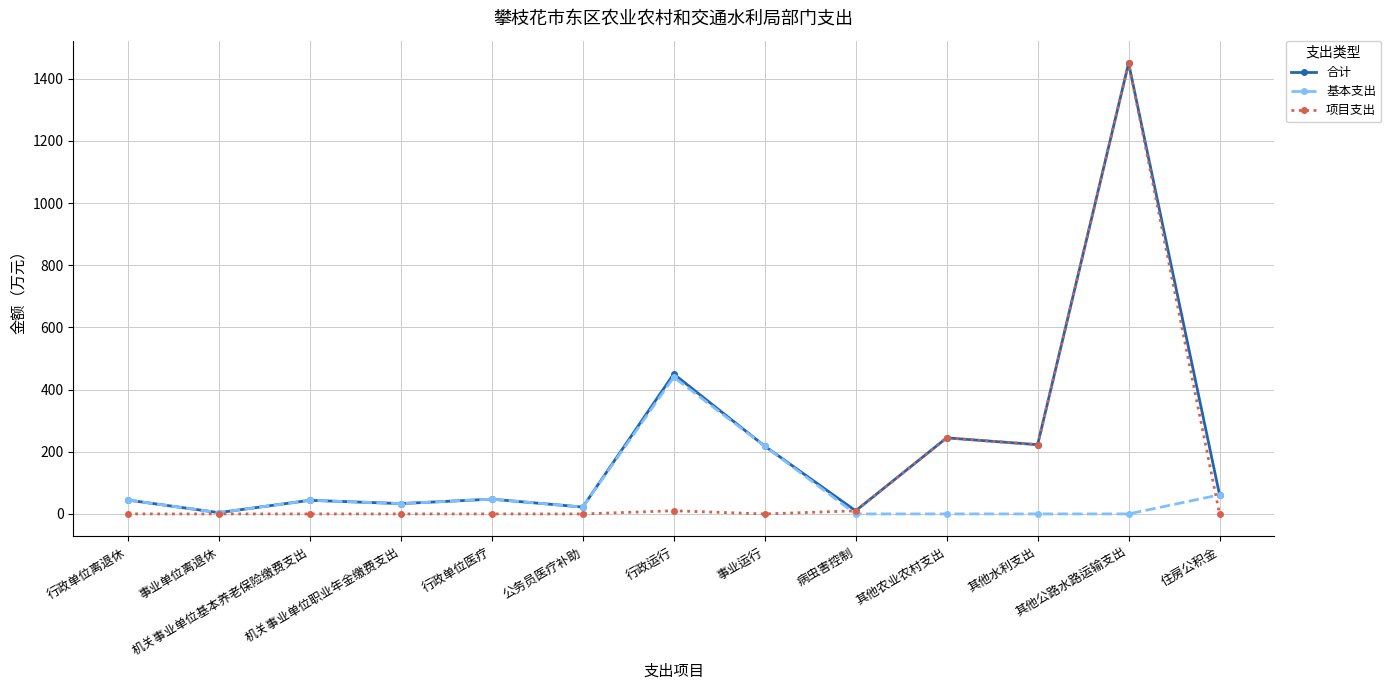

Rank the series by their average value, from lowest to highest.

基本支出, 项目支出, 合计